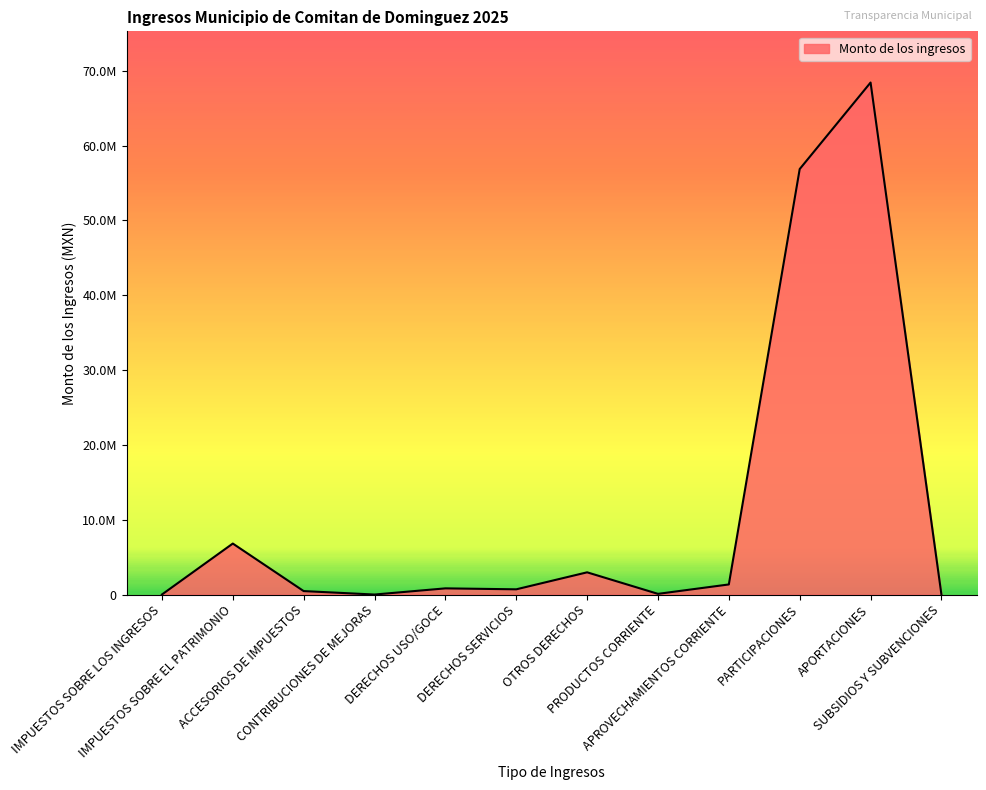

What is the average value?

11543010.1